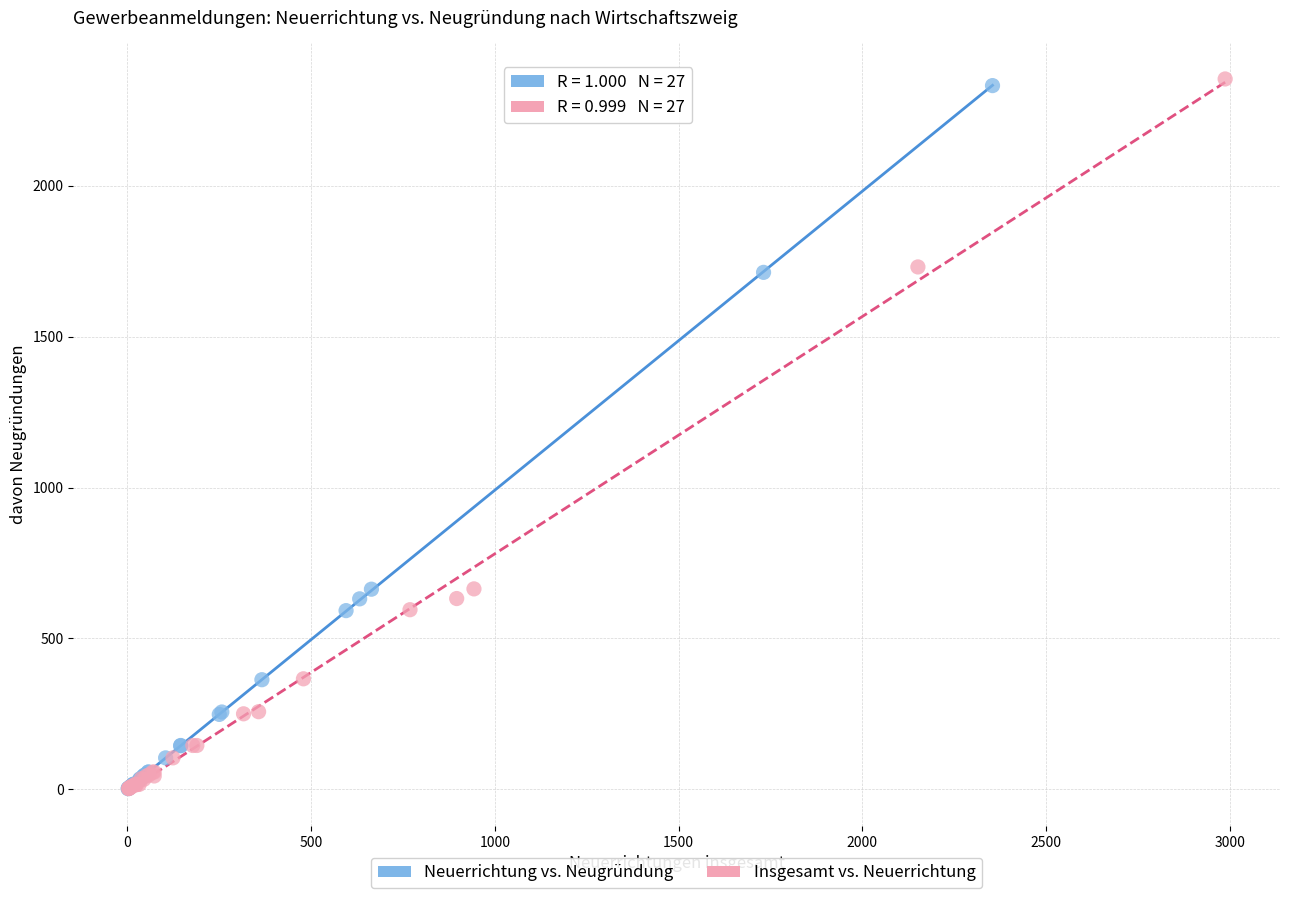

Which series has the largest Y range (max minus min)?

Insgesamt vs. Neuerrichtung